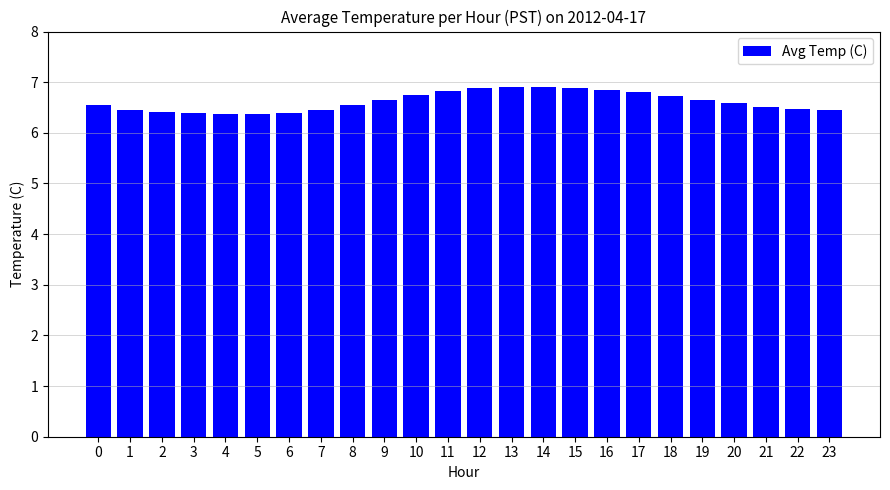

Does the chart contain stacked bars?

No